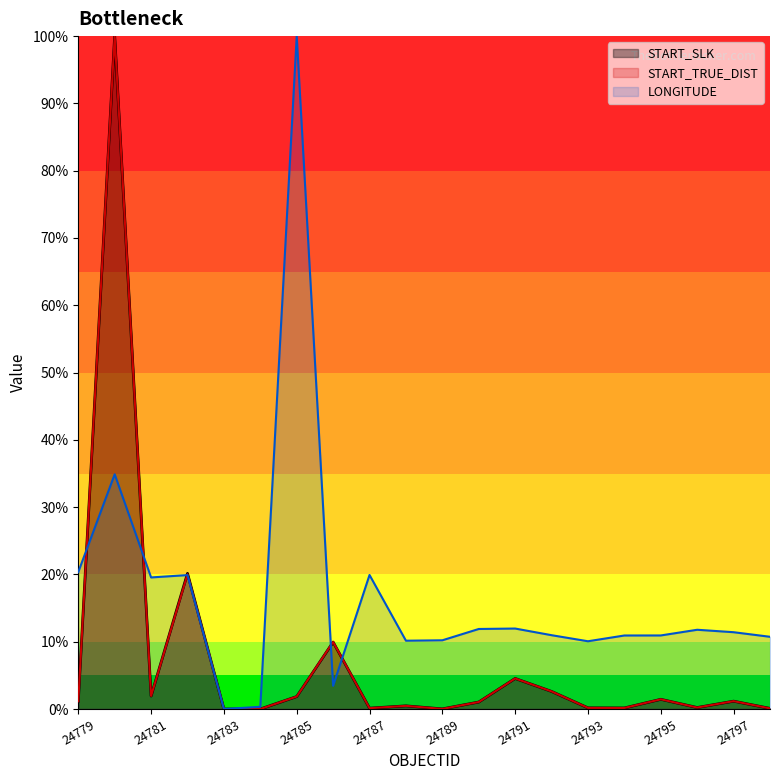

Does the chart have visible grid lines?

No